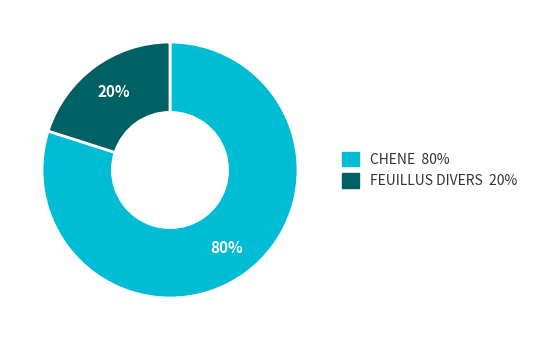

To the nearest percent, what is the average slice percentage?

50%